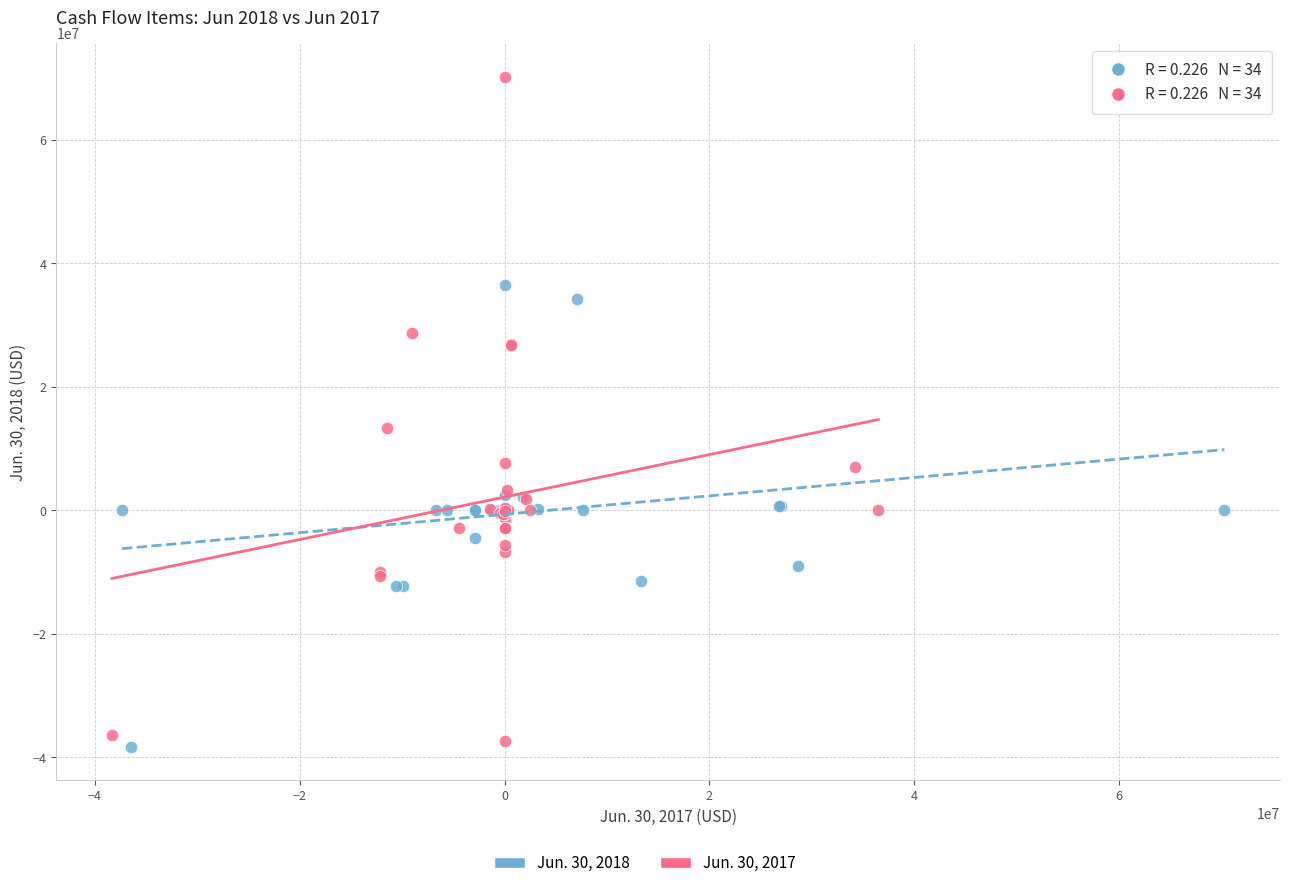

Which series contains the highest Y value?

Jun. 30, 2017